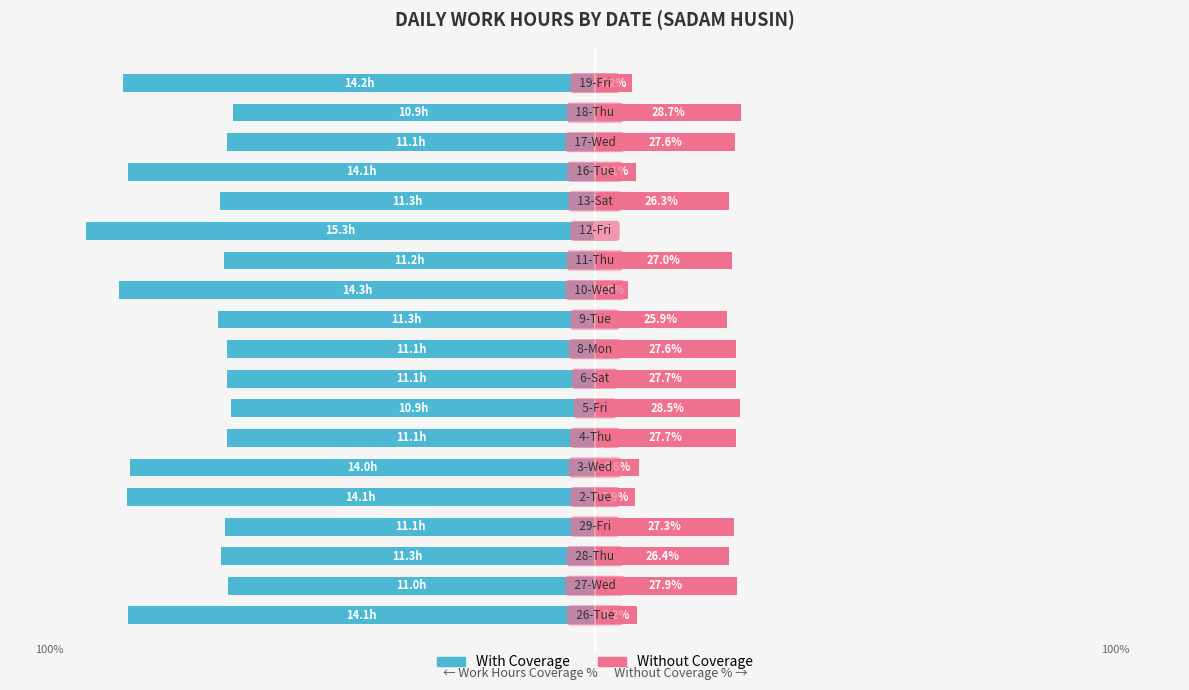

At how many categories does at least one series exceed 17?

12